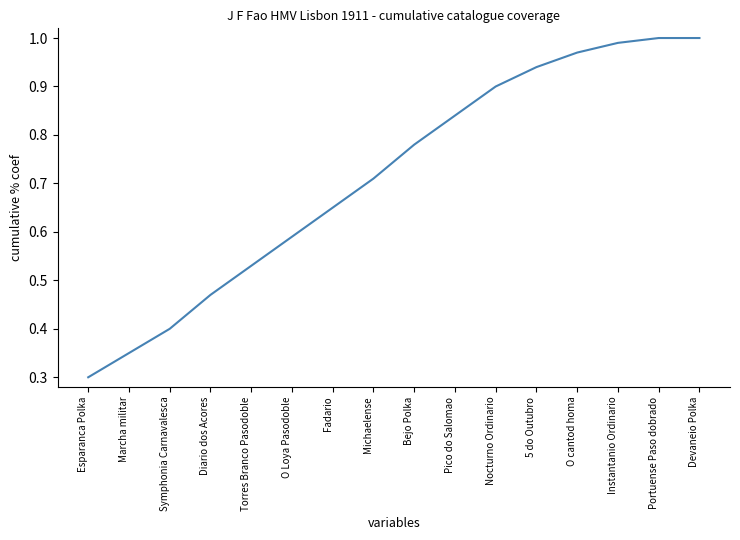

True or false: the data has more than 2 interior local peaks.

False